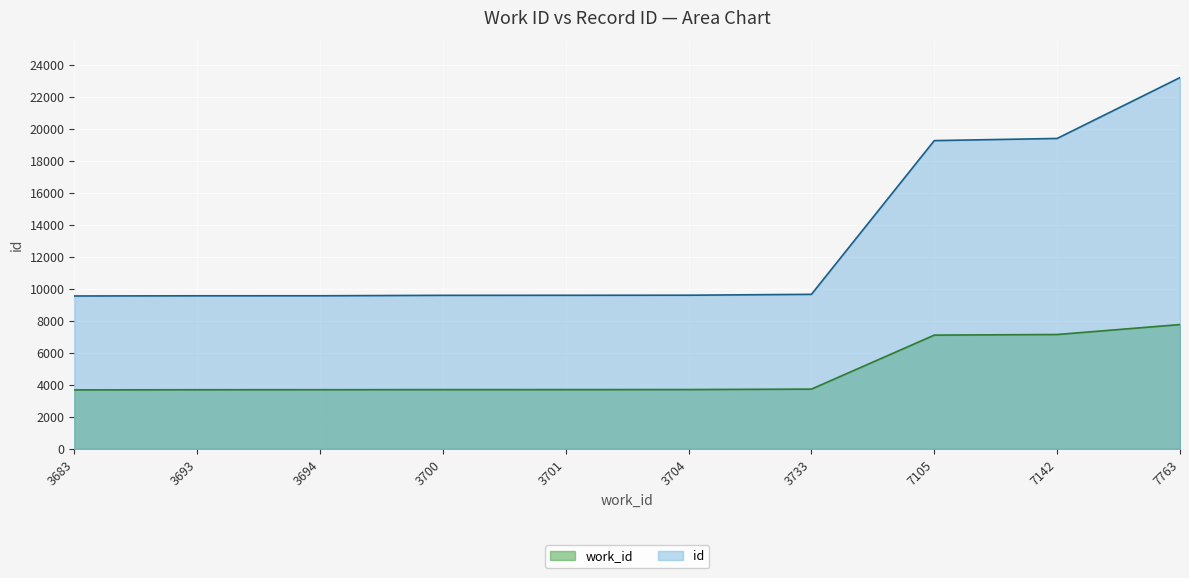

Between 3694 and 3700, which series saw the biggest shift?

id